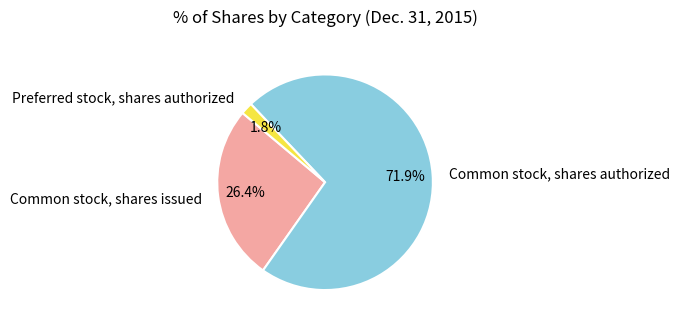

Approximately how many times larger is the value at Preferred stock, shares authorized compared to Common stock, shares issued?

0.1